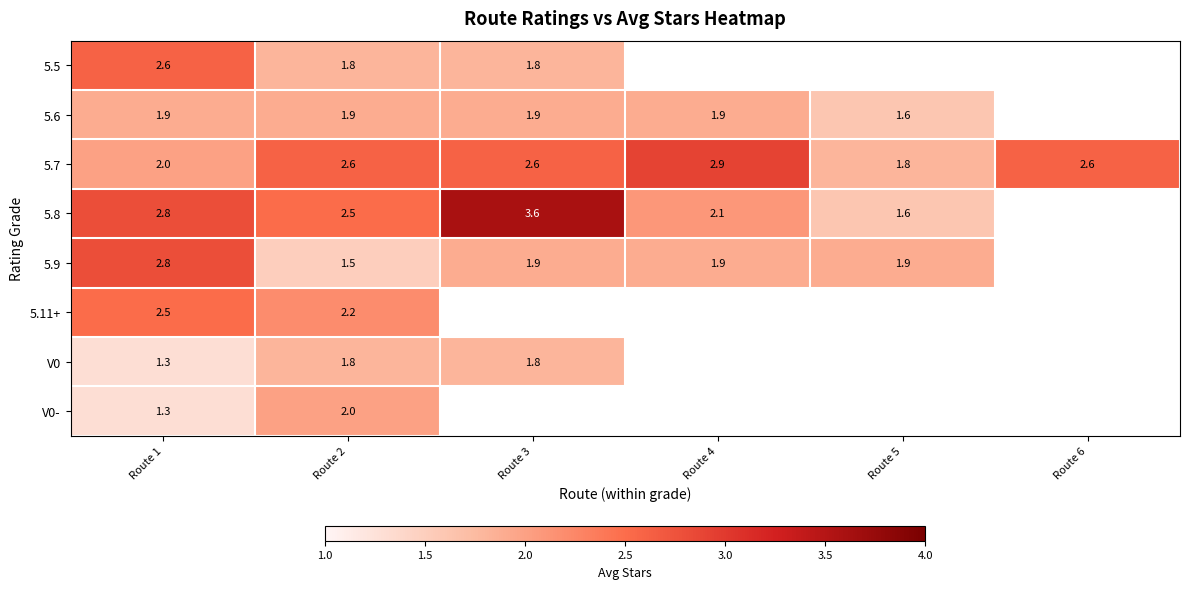

What is the total value across all series at Route 1?

17.2